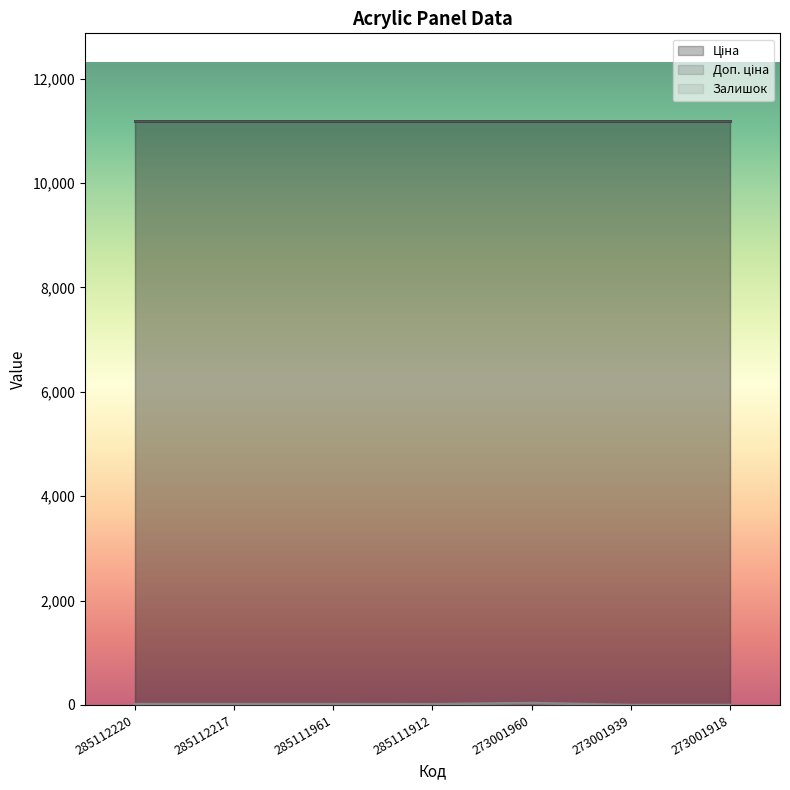

How many lines are shown in the chart?

3